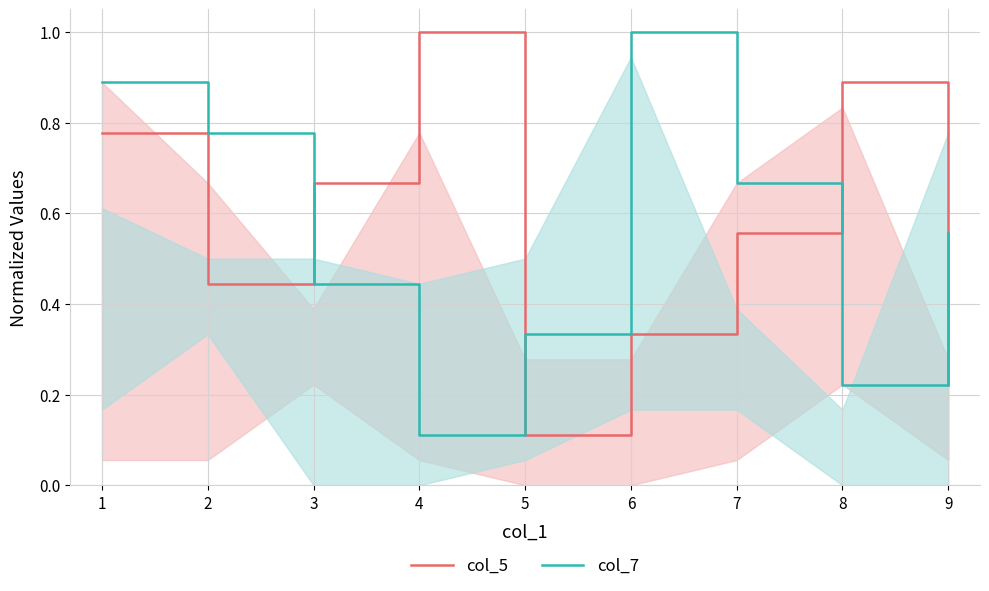

How many col_7 values are between 0 and 1?

9